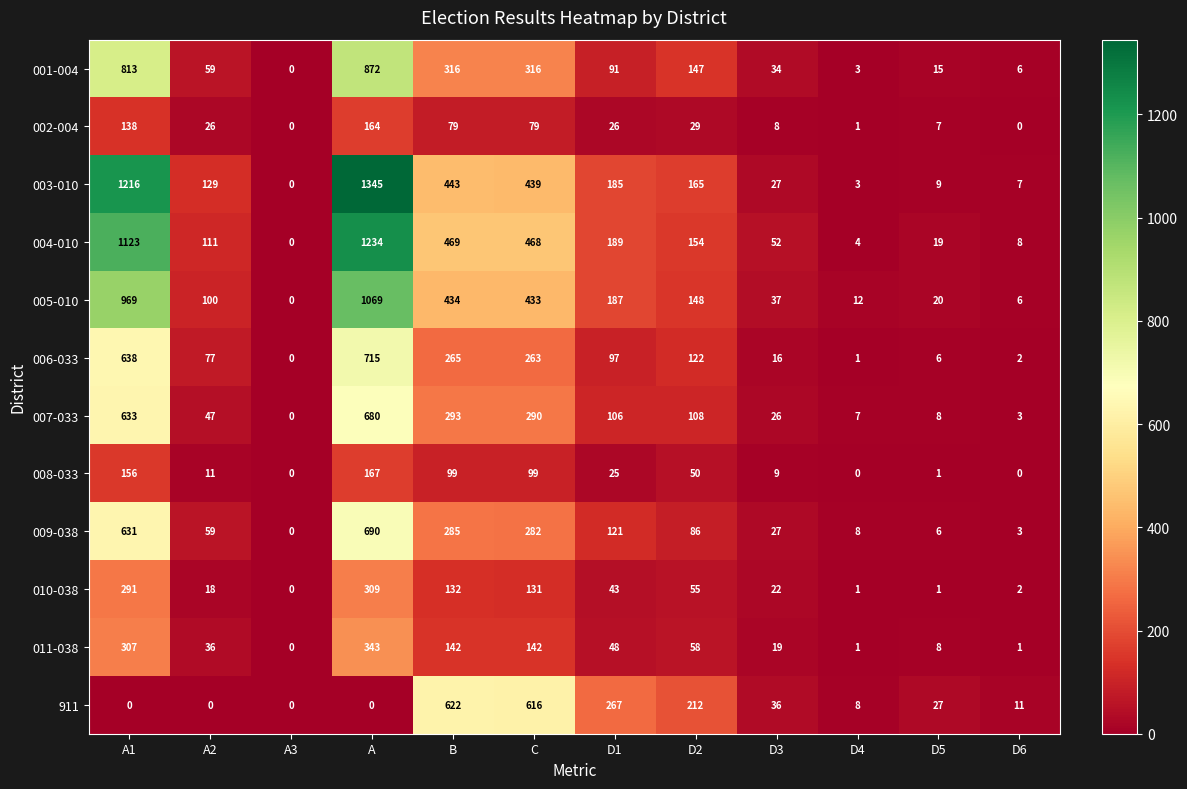

True or false: 004-010 has a value of 76 at D3.

False